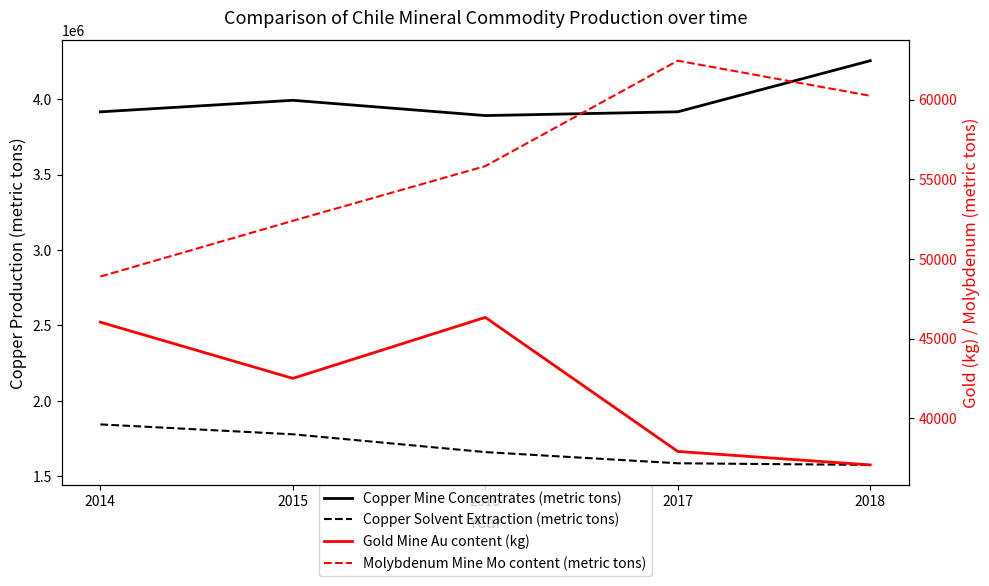

At which label is Copper Mine Concentrates (metric tons) closest to 4074300?

2015